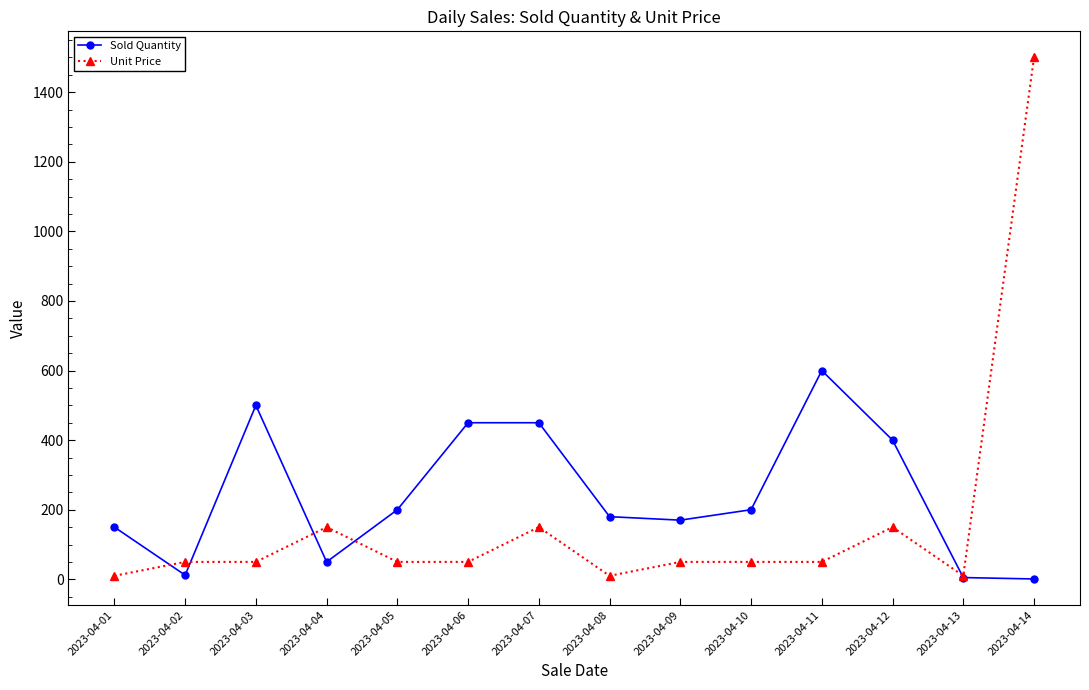

What is the average value of the Sold Quantity series?

241